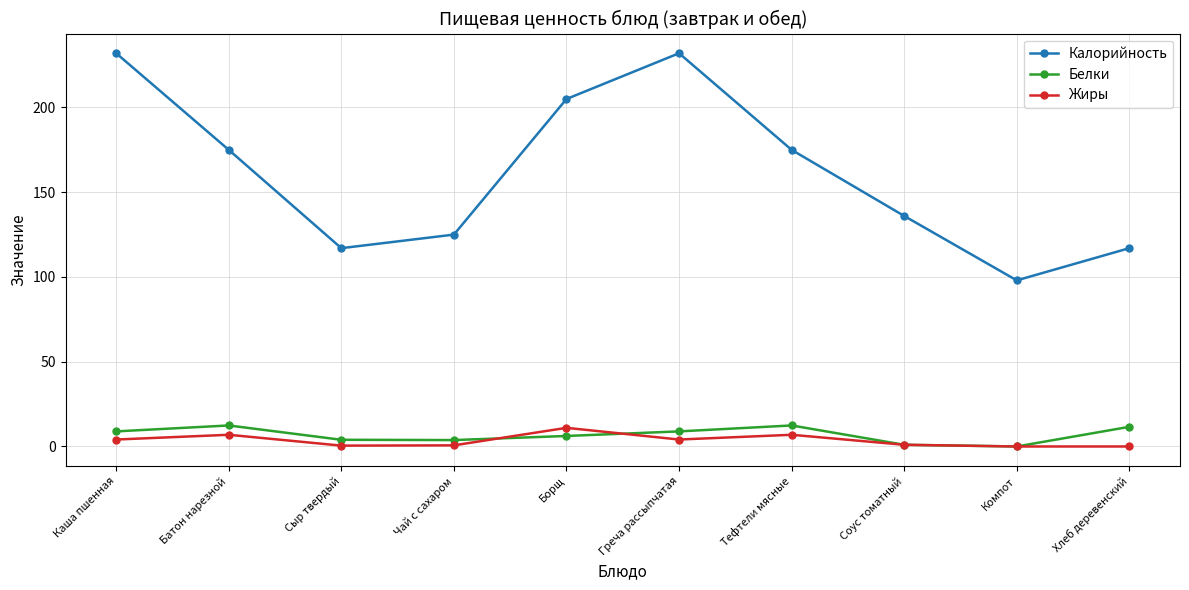

What is the sum of all Белки values?

69.1